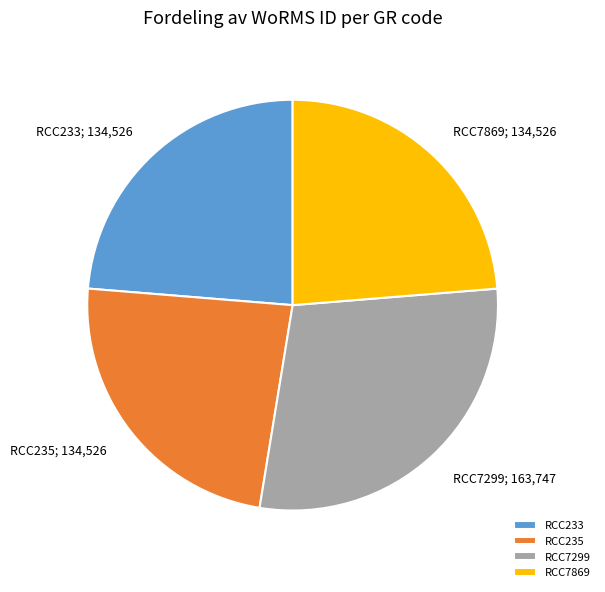

Does RCC235 account for over 50% of the chart?

No